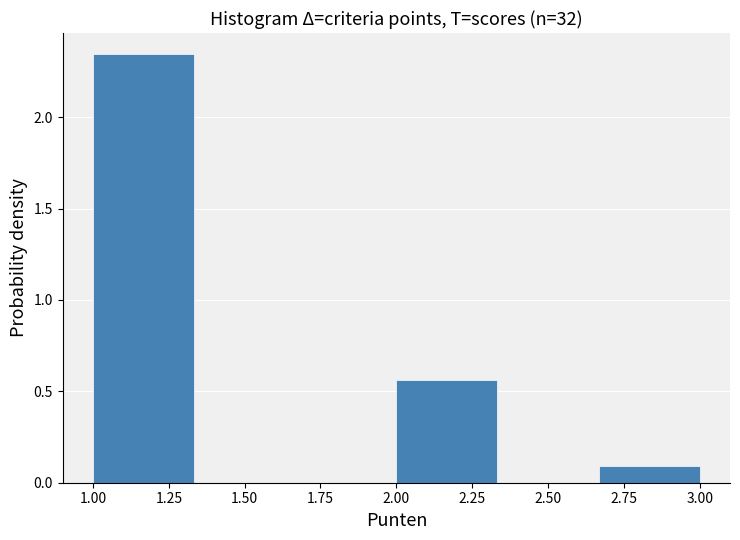

Which range on the x-axis has the tallest bar?

1.00 to 1.35